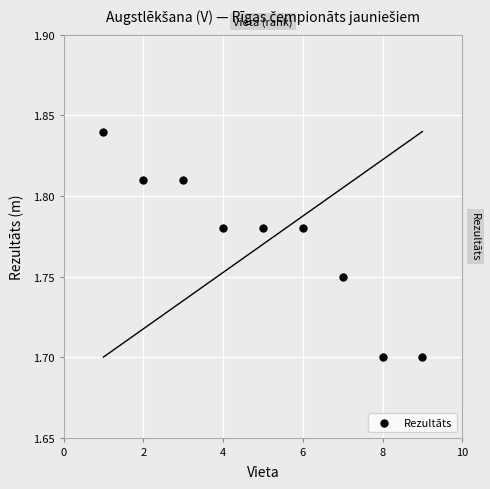

What is the range of X values (max minus min)?

8.0